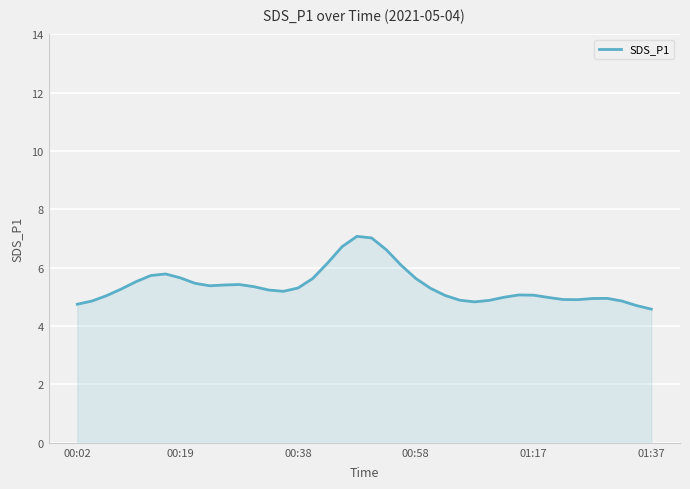

Does the chart display data point markers on the line(s)?

No